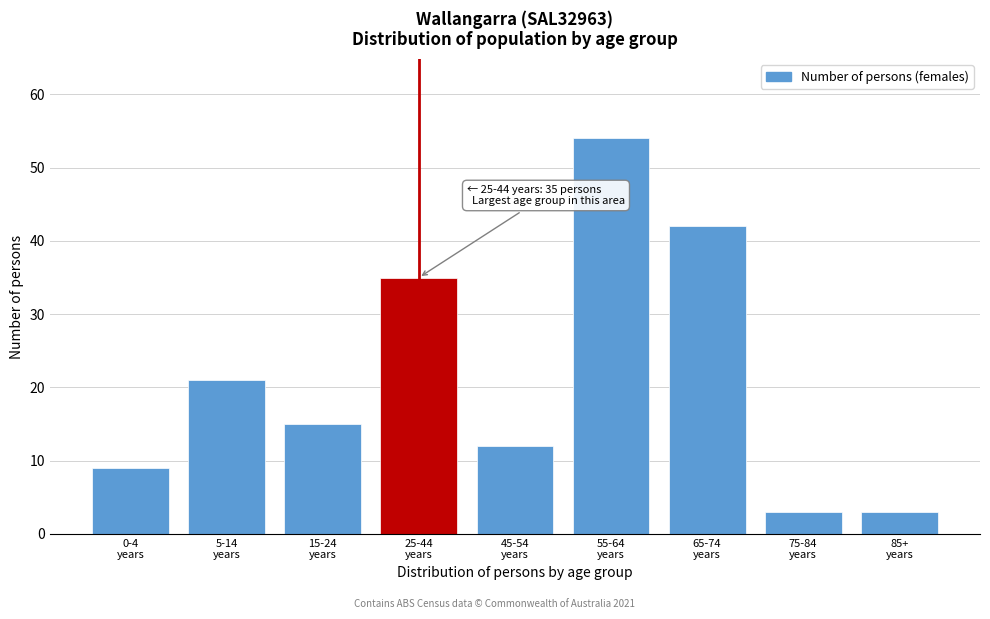

Reading right to left, list all the values displayed in this chart.

3	3	42	54	12	35	15	21	9